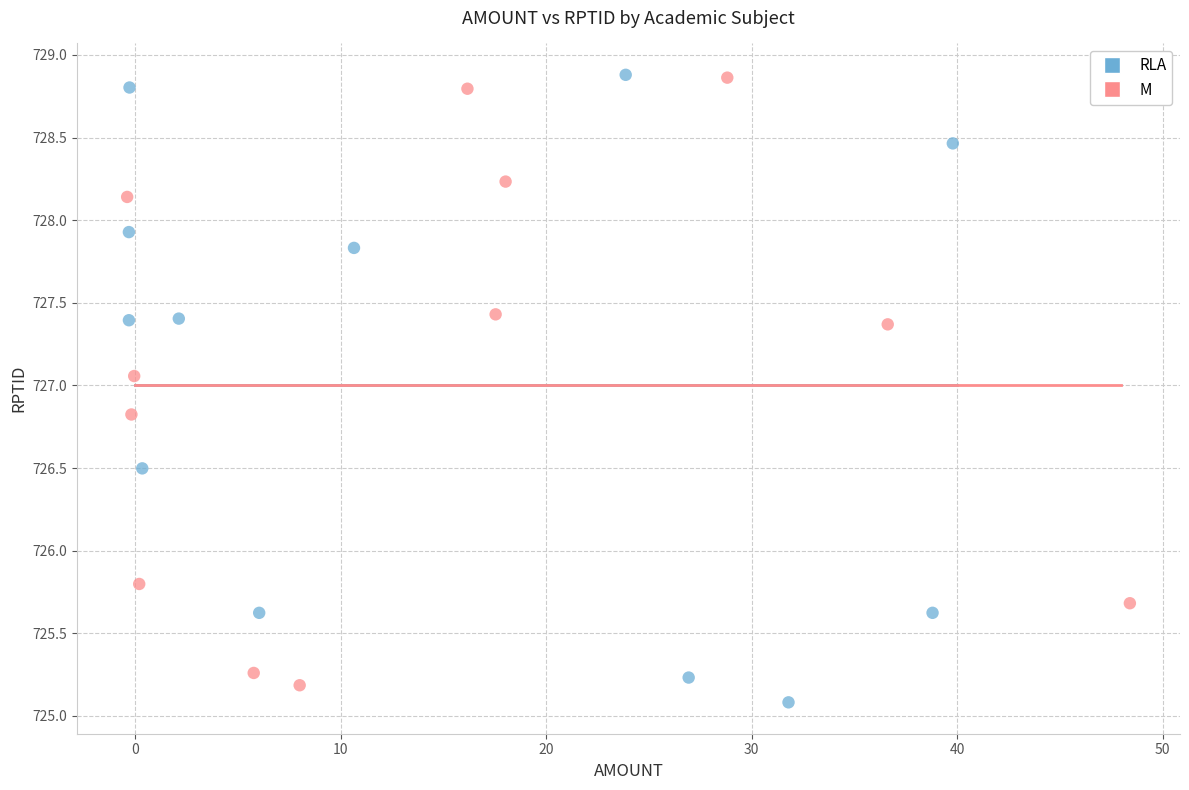

What are all the series names shown in the legend?

RLA, M